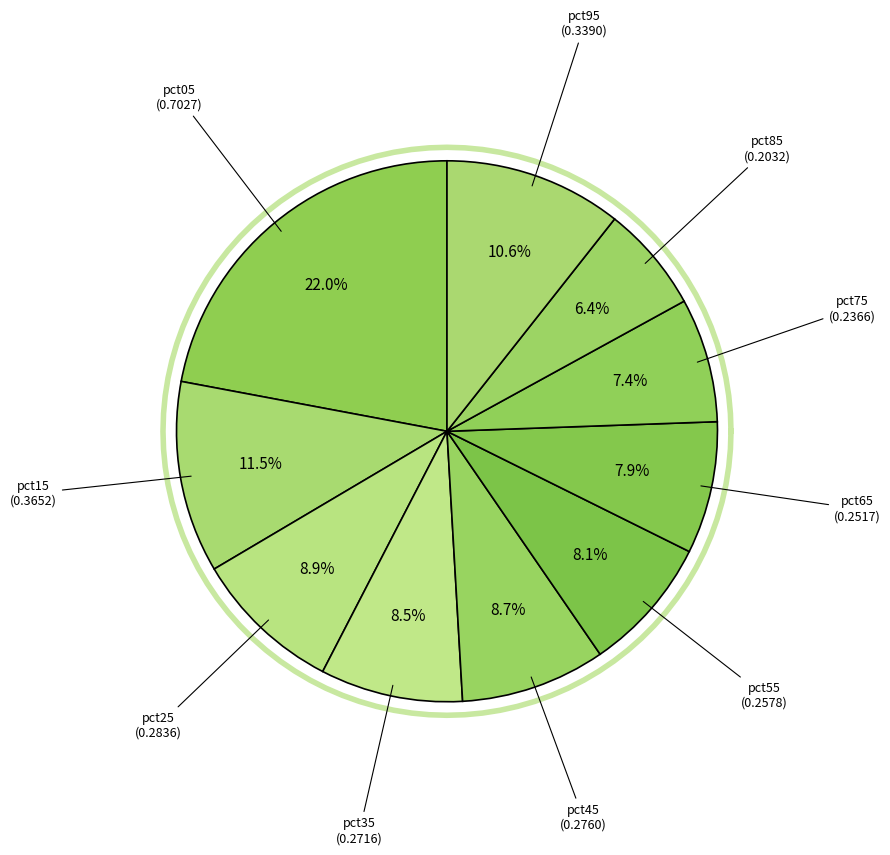

How many slices are in this pie chart?

10